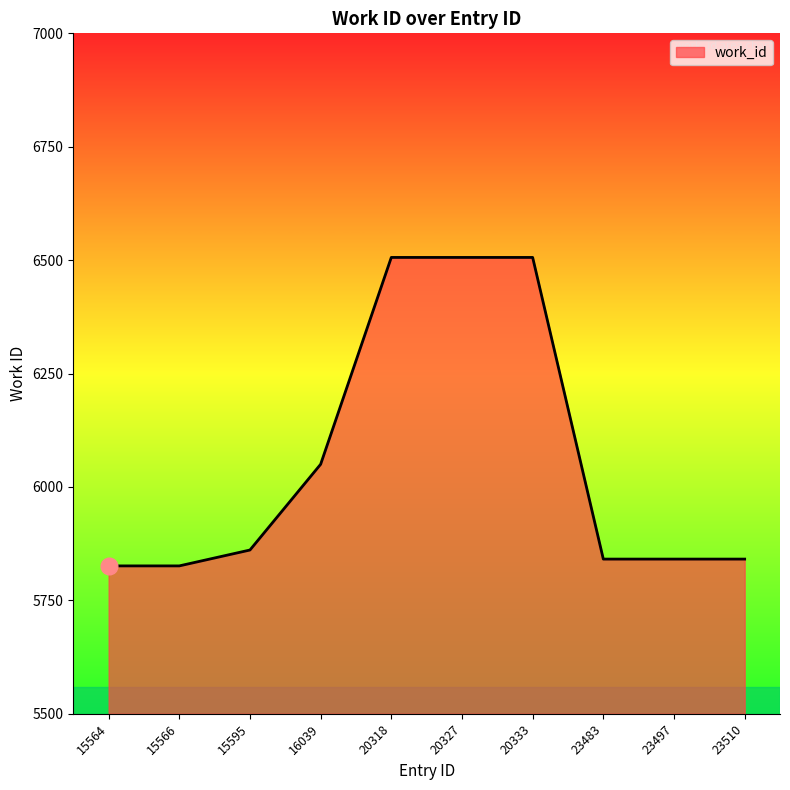

The value at 20318 is 6506. True or false?

True